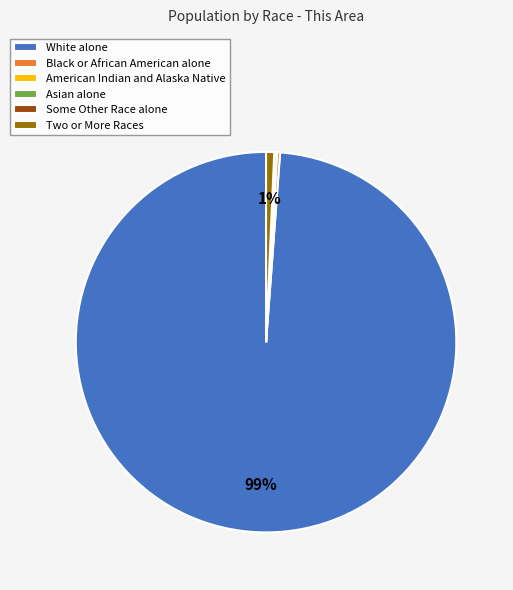

To the nearest percent, what is the difference between the largest and smallest slice percentages?

99%